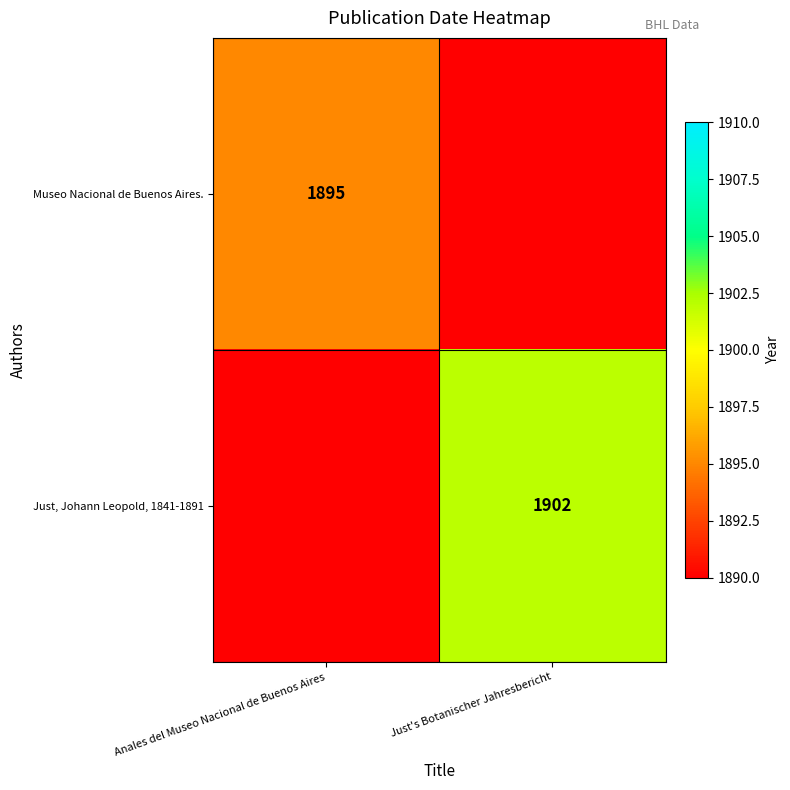

What is the maximum value shown in the chart?

1902.0